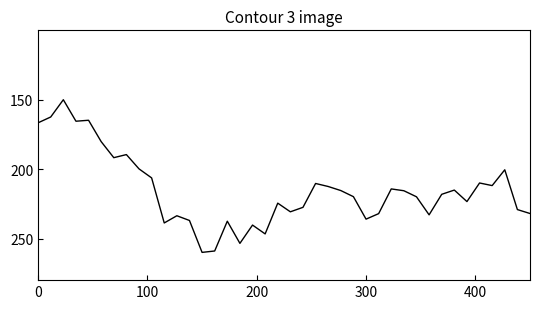

What is the smallest value displayed?

150.0